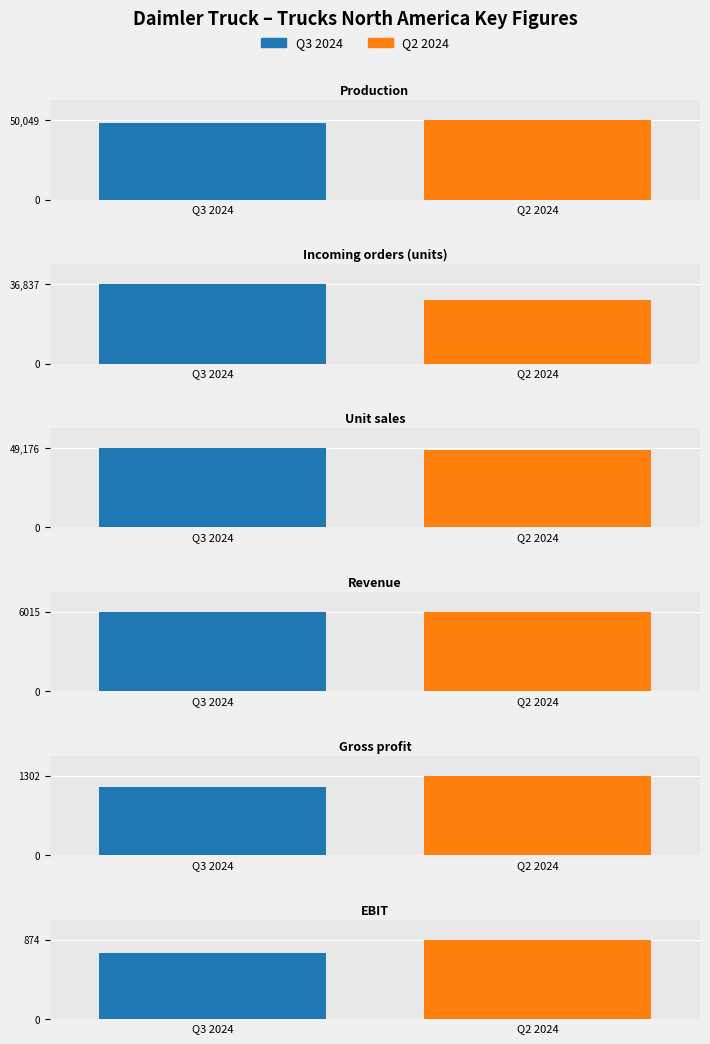

Which series has the largest total across all categories?

Q3 2024